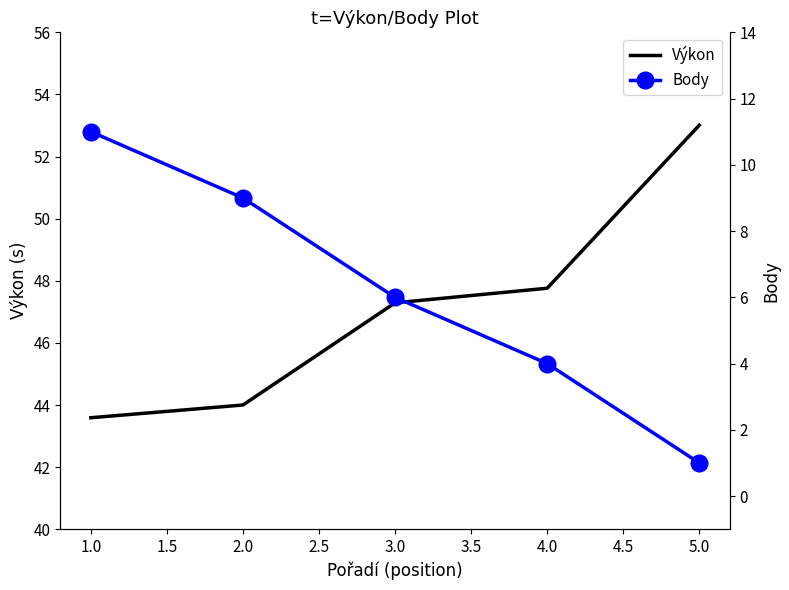

List the series in order of their overall mean, highest first.

Výkon, Body